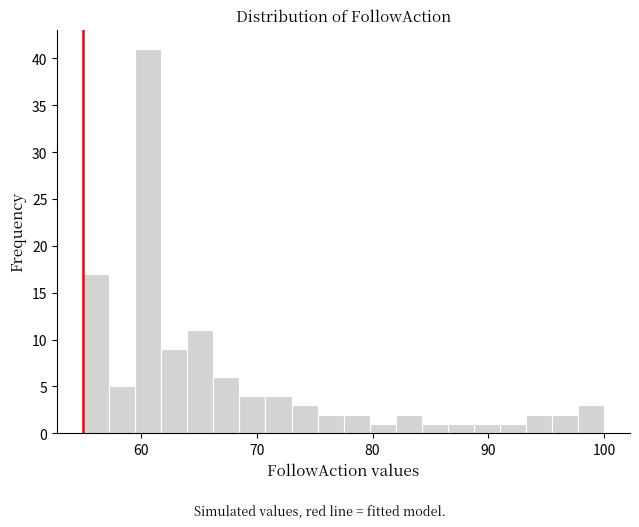

Around what value on the x-axis is the tallest bar? Give the approximate position of its centre, as read against the axis.

61